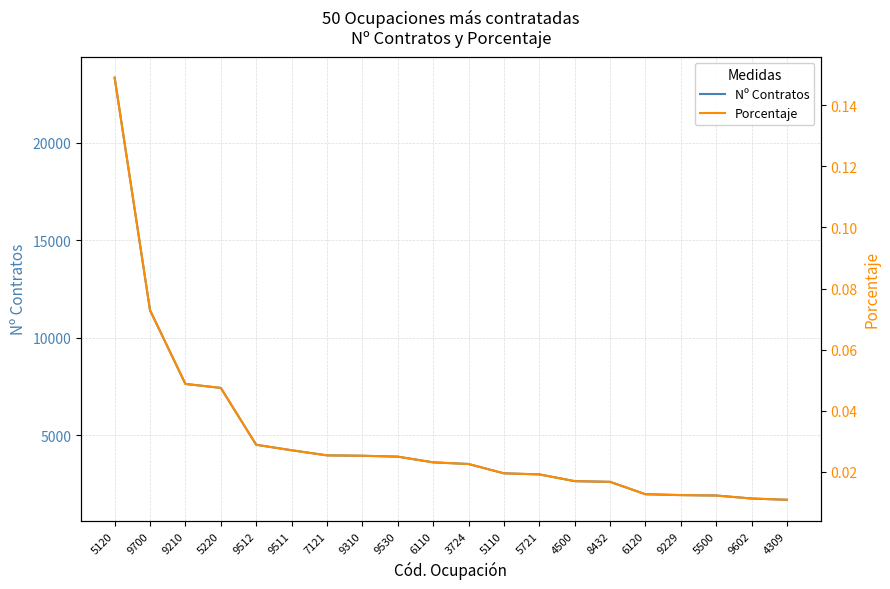

Does the chart display data point markers on the line(s)?

No